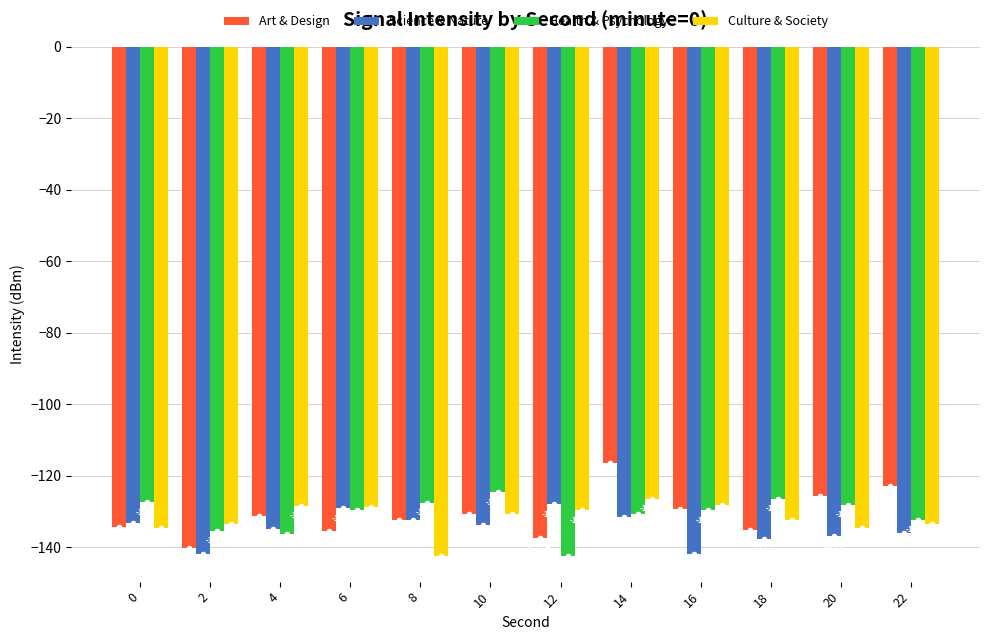

The Art & Design series shows -212.4 at 16. True or false?

False